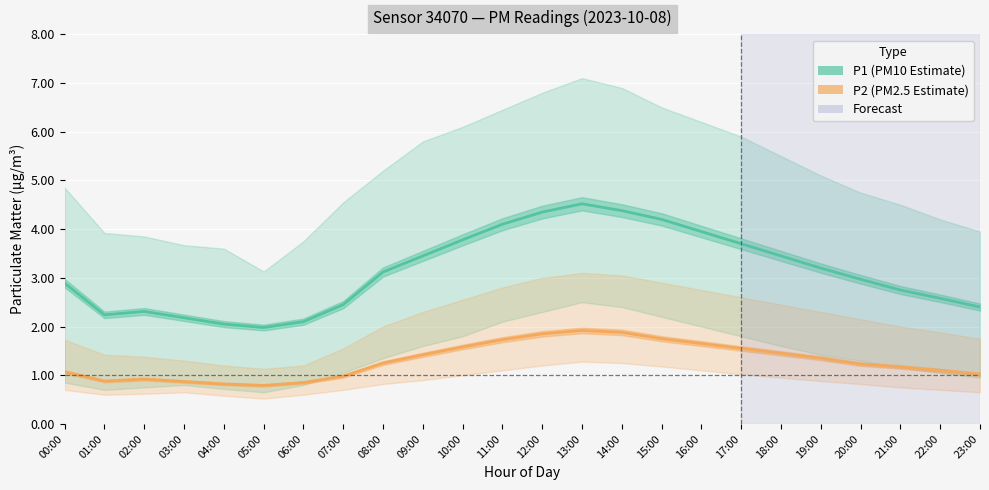

What is the average value of the P2 (PM2.5 Estimate) series?

1.3